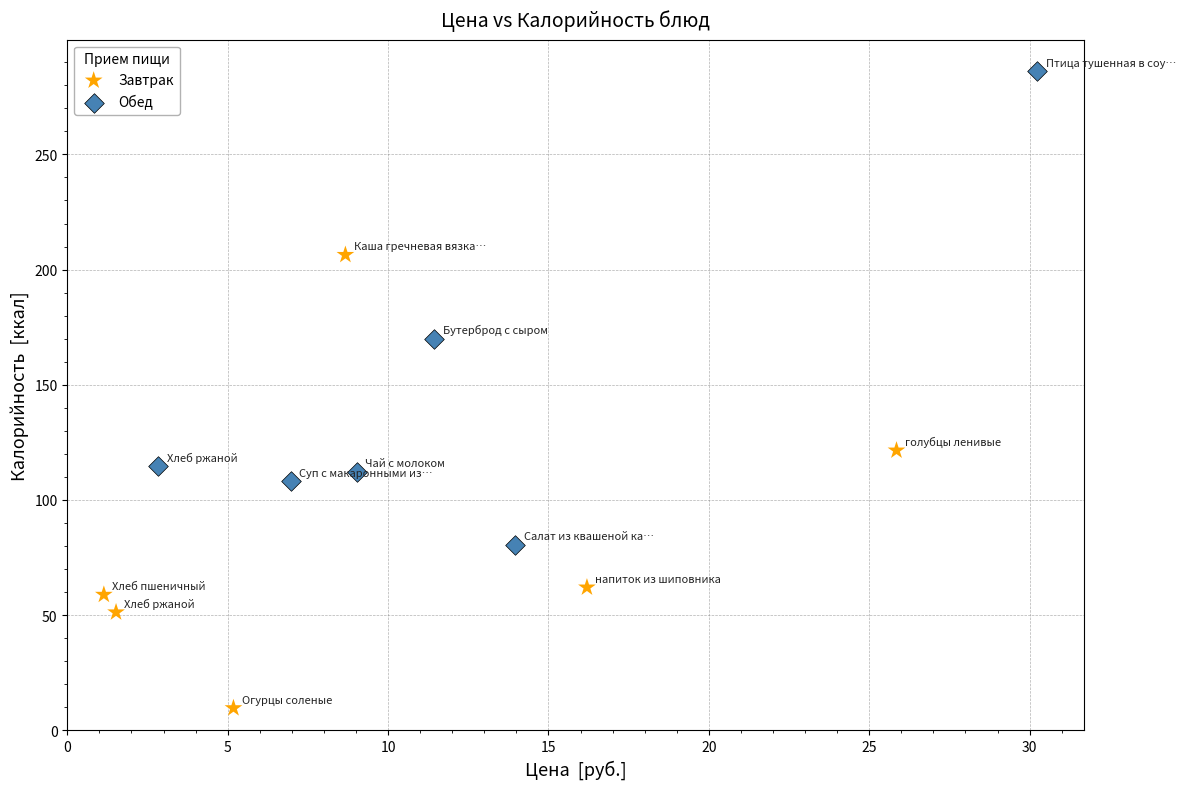

Which series contains the highest Y value?

Обед